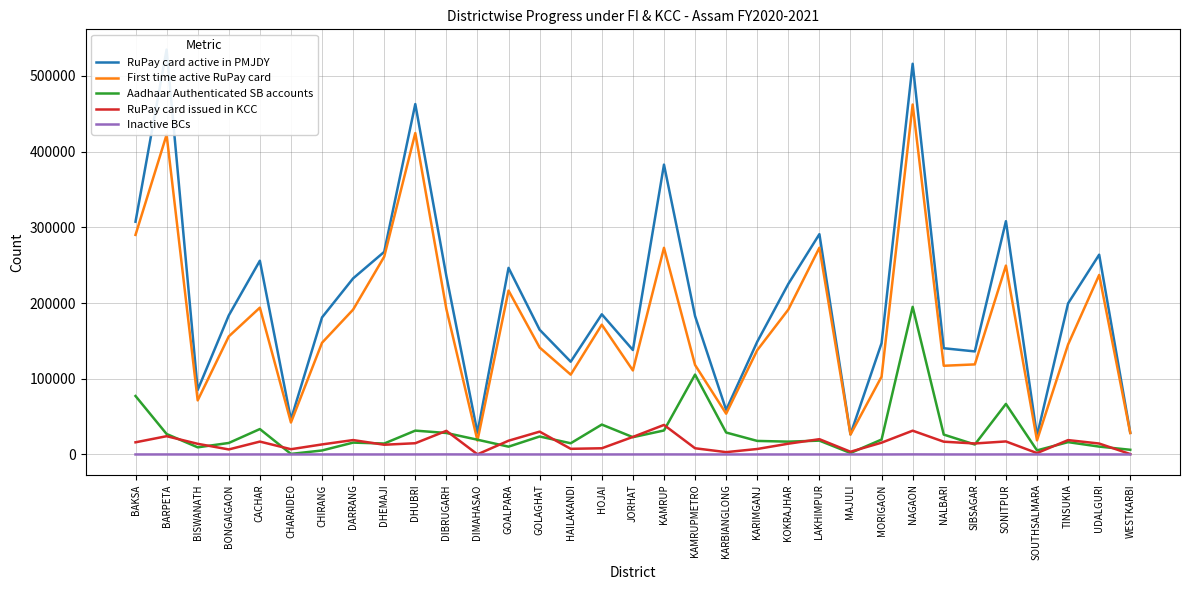

True or false: RuPay card issued in KCC and RuPay card active in PMJDY cross at least once.

False